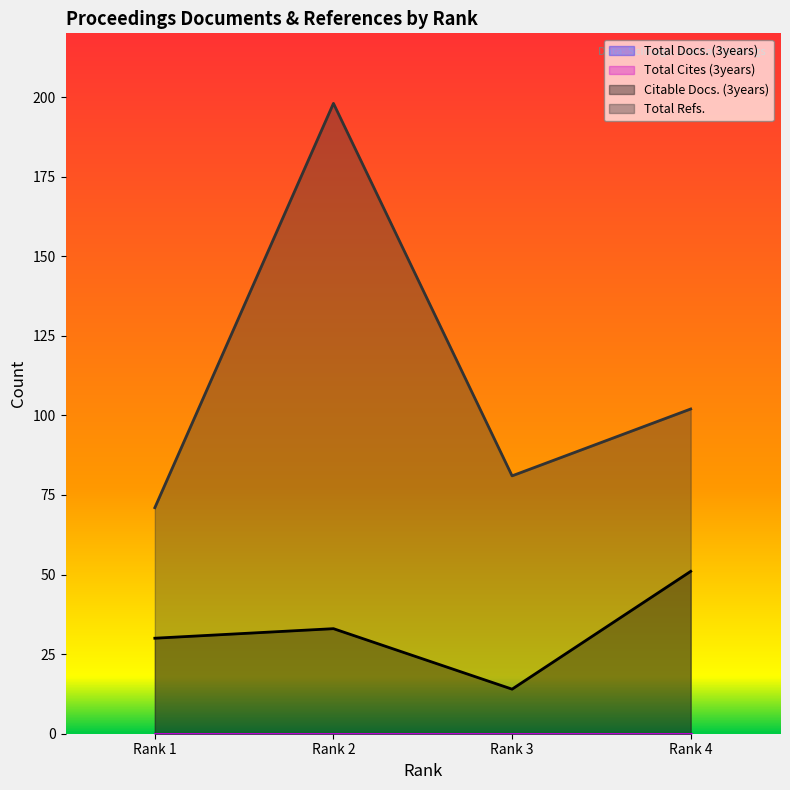

List the labels in order of Total Refs. value, largest first.

Rank 2, Rank 4, Rank 3, Rank 1